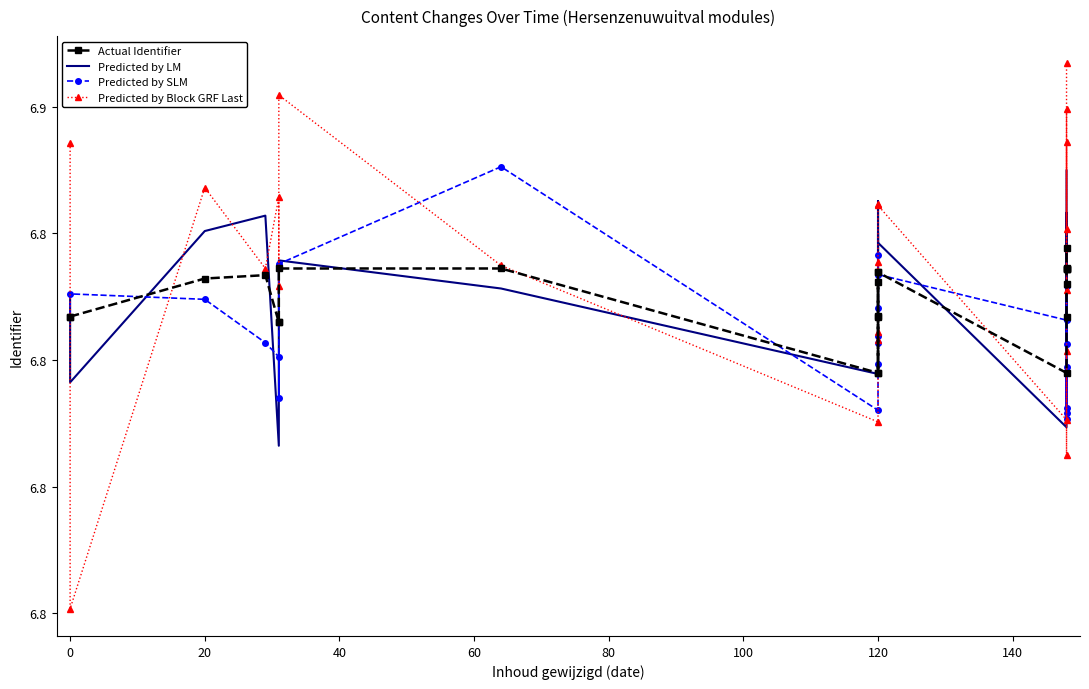

What is the minimum value shown in the chart?

6.8